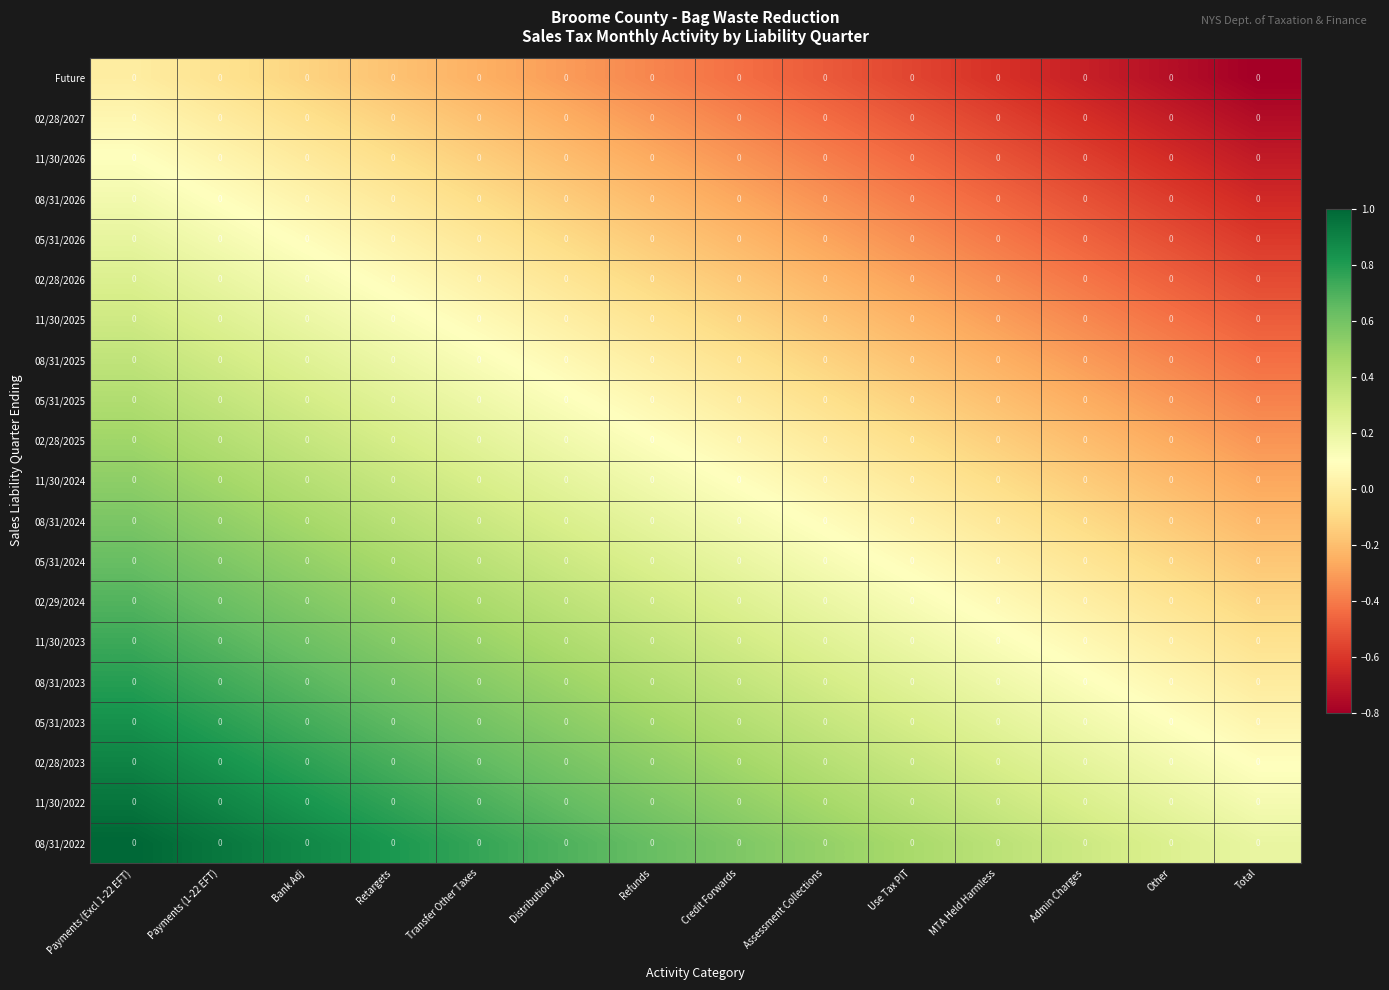

Reading left to right, extract all data points from this chart.

Future: Payments (Excl 1-22 EFT)=0.0	Payments (1-22 EFT)=0.0	Bank Adj=0.0	Retargets=0.0	Transfer Other Taxes=0.0	Distribution Adj=0.0	Refunds=0.0	Credit Forwards=0.0	Assessment Collections=0.0	Use Tax PIT=0.0	MTA Held Harmless=0.0	Admin Charges=0.0	Other=0.0	Total=0.0
02/28/2027: Payments (Excl 1-22 EFT)=0.0	Payments (1-22 EFT)=0.0	Bank Adj=0.0	Retargets=0.0	Transfer Other Taxes=0.0	Distribution Adj=0.0	Refunds=0.0	Credit Forwards=0.0	Assessment Collections=0.0	Use Tax PIT=0.0	MTA Held Harmless=0.0	Admin Charges=0.0	Other=0.0	Total=0.0
11/30/2026: Payments (Excl 1-22 EFT)=0.0	Payments (1-22 EFT)=0.0	Bank Adj=0.0	Retargets=0.0	Transfer Other Taxes=0.0	Distribution Adj=0.0	Refunds=0.0	Credit Forwards=0.0	Assessment Collections=0.0	Use Tax PIT=0.0	MTA Held Harmless=0.0	Admin Charges=0.0	Other=0.0	Total=0.0
08/31/2026: Payments (Excl 1-22 EFT)=0.0	Payments (1-22 EFT)=0.0	Bank Adj=0.0	Retargets=0.0	Transfer Other Taxes=0.0	Distribution Adj=0.0	Refunds=0.0	Credit Forwards=0.0	Assessment Collections=0.0	Use Tax PIT=0.0	MTA Held Harmless=0.0	Admin Charges=0.0	Other=0.0	Total=0.0
05/31/2026: Payments (Excl 1-22 EFT)=0.0	Payments (1-22 EFT)=0.0	Bank Adj=0.0	Retargets=0.0	Transfer Other Taxes=0.0	Distribution Adj=0.0	Refunds=0.0	Credit Forwards=0.0	Assessment Collections=0.0	Use Tax PIT=0.0	MTA Held Harmless=0.0	Admin Charges=0.0	Other=0.0	Total=0.0
02/28/2026: Payments (Excl 1-22 EFT)=0.0	Payments (1-22 EFT)=0.0	Bank Adj=0.0	Retargets=0.0	Transfer Other Taxes=0.0	Distribution Adj=0.0	Refunds=0.0	Credit Forwards=0.0	Assessment Collections=0.0	Use Tax PIT=0.0	MTA Held Harmless=0.0	Admin Charges=0.0	Other=0.0	Total=0.0
11/30/2025: Payments (Excl 1-22 EFT)=0.0	Payments (1-22 EFT)=0.0	Bank Adj=0.0	Retargets=0.0	Transfer Other Taxes=0.0	Distribution Adj=0.0	Refunds=0.0	Credit Forwards=0.0	Assessment Collections=0.0	Use Tax PIT=0.0	MTA Held Harmless=0.0	Admin Charges=0.0	Other=0.0	Total=0.0
08/31/2025: Payments (Excl 1-22 EFT)=0.0	Payments (1-22 EFT)=0.0	Bank Adj=0.0	Retargets=0.0	Transfer Other Taxes=0.0	Distribution Adj=0.0	Refunds=0.0	Credit Forwards=0.0	Assessment Collections=0.0	Use Tax PIT=0.0	MTA Held Harmless=0.0	Admin Charges=0.0	Other=0.0	Total=0.0
05/31/2025: Payments (Excl 1-22 EFT)=0.0	Payments (1-22 EFT)=0.0	Bank Adj=0.0	Retargets=0.0	Transfer Other Taxes=0.0	Distribution Adj=0.0	Refunds=0.0	Credit Forwards=0.0	Assessment Collections=0.0	Use Tax PIT=0.0	MTA Held Harmless=0.0	Admin Charges=0.0	Other=0.0	Total=0.0
02/28/2025: Payments (Excl 1-22 EFT)=0.0	Payments (1-22 EFT)=0.0	Bank Adj=0.0	Retargets=0.0	Transfer Other Taxes=0.0	Distribution Adj=0.0	Refunds=0.0	Credit Forwards=0.0	Assessment Collections=0.0	Use Tax PIT=0.0	MTA Held Harmless=0.0	Admin Charges=0.0	Other=0.0	Total=0.0
11/30/2024: Payments (Excl 1-22 EFT)=0.0	Payments (1-22 EFT)=0.0	Bank Adj=0.0	Retargets=0.0	Transfer Other Taxes=0.0	Distribution Adj=0.0	Refunds=0.0	Credit Forwards=0.0	Assessment Collections=0.0	Use Tax PIT=0.0	MTA Held Harmless=0.0	Admin Charges=0.0	Other=0.0	Total=0.0
08/31/2024: Payments (Excl 1-22 EFT)=0.0	Payments (1-22 EFT)=0.0	Bank Adj=0.0	Retargets=0.0	Transfer Other Taxes=0.0	Distribution Adj=0.0	Refunds=0.0	Credit Forwards=0.0	Assessment Collections=0.0	Use Tax PIT=0.0	MTA Held Harmless=0.0	Admin Charges=0.0	Other=0.0	Total=0.0
05/31/2024: Payments (Excl 1-22 EFT)=0.0	Payments (1-22 EFT)=0.0	Bank Adj=0.0	Retargets=0.0	Transfer Other Taxes=0.0	Distribution Adj=0.0	Refunds=0.0	Credit Forwards=0.0	Assessment Collections=0.0	Use Tax PIT=0.0	MTA Held Harmless=0.0	Admin Charges=0.0	Other=0.0	Total=0.0
02/29/2024: Payments (Excl 1-22 EFT)=0.0	Payments (1-22 EFT)=0.0	Bank Adj=0.0	Retargets=0.0	Transfer Other Taxes=0.0	Distribution Adj=0.0	Refunds=0.0	Credit Forwards=0.0	Assessment Collections=0.0	Use Tax PIT=0.0	MTA Held Harmless=0.0	Admin Charges=0.0	Other=0.0	Total=0.0
11/30/2023: Payments (Excl 1-22 EFT)=0.0	Payments (1-22 EFT)=0.0	Bank Adj=0.0	Retargets=0.0	Transfer Other Taxes=0.0	Distribution Adj=0.0	Refunds=0.0	Credit Forwards=0.0	Assessment Collections=0.0	Use Tax PIT=0.0	MTA Held Harmless=0.0	Admin Charges=0.0	Other=0.0	Total=0.0
08/31/2023: Payments (Excl 1-22 EFT)=0.0	Payments (1-22 EFT)=0.0	Bank Adj=0.0	Retargets=0.0	Transfer Other Taxes=0.0	Distribution Adj=0.0	Refunds=0.0	Credit Forwards=0.0	Assessment Collections=0.0	Use Tax PIT=0.0	MTA Held Harmless=0.0	Admin Charges=0.0	Other=0.0	Total=0.0
05/31/2023: Payments (Excl 1-22 EFT)=0.0	Payments (1-22 EFT)=0.0	Bank Adj=0.0	Retargets=0.0	Transfer Other Taxes=0.0	Distribution Adj=0.0	Refunds=0.0	Credit Forwards=0.0	Assessment Collections=0.0	Use Tax PIT=0.0	MTA Held Harmless=0.0	Admin Charges=0.0	Other=0.0	Total=0.0
02/28/2023: Payments (Excl 1-22 EFT)=0.0	Payments (1-22 EFT)=0.0	Bank Adj=0.0	Retargets=0.0	Transfer Other Taxes=0.0	Distribution Adj=0.0	Refunds=0.0	Credit Forwards=0.0	Assessment Collections=0.0	Use Tax PIT=0.0	MTA Held Harmless=0.0	Admin Charges=0.0	Other=0.0	Total=0.0
11/30/2022: Payments (Excl 1-22 EFT)=0.0	Payments (1-22 EFT)=0.0	Bank Adj=0.0	Retargets=0.0	Transfer Other Taxes=0.0	Distribution Adj=0.0	Refunds=0.0	Credit Forwards=0.0	Assessment Collections=0.0	Use Tax PIT=0.0	MTA Held Harmless=0.0	Admin Charges=0.0	Other=0.0	Total=0.0
08/31/2022: Payments (Excl 1-22 EFT)=0.0	Payments (1-22 EFT)=0.0	Bank Adj=0.0	Retargets=0.0	Transfer Other Taxes=0.0	Distribution Adj=0.0	Refunds=0.0	Credit Forwards=0.0	Assessment Collections=0.0	Use Tax PIT=0.0	MTA Held Harmless=0.0	Admin Charges=0.0	Other=0.0	Total=0.0